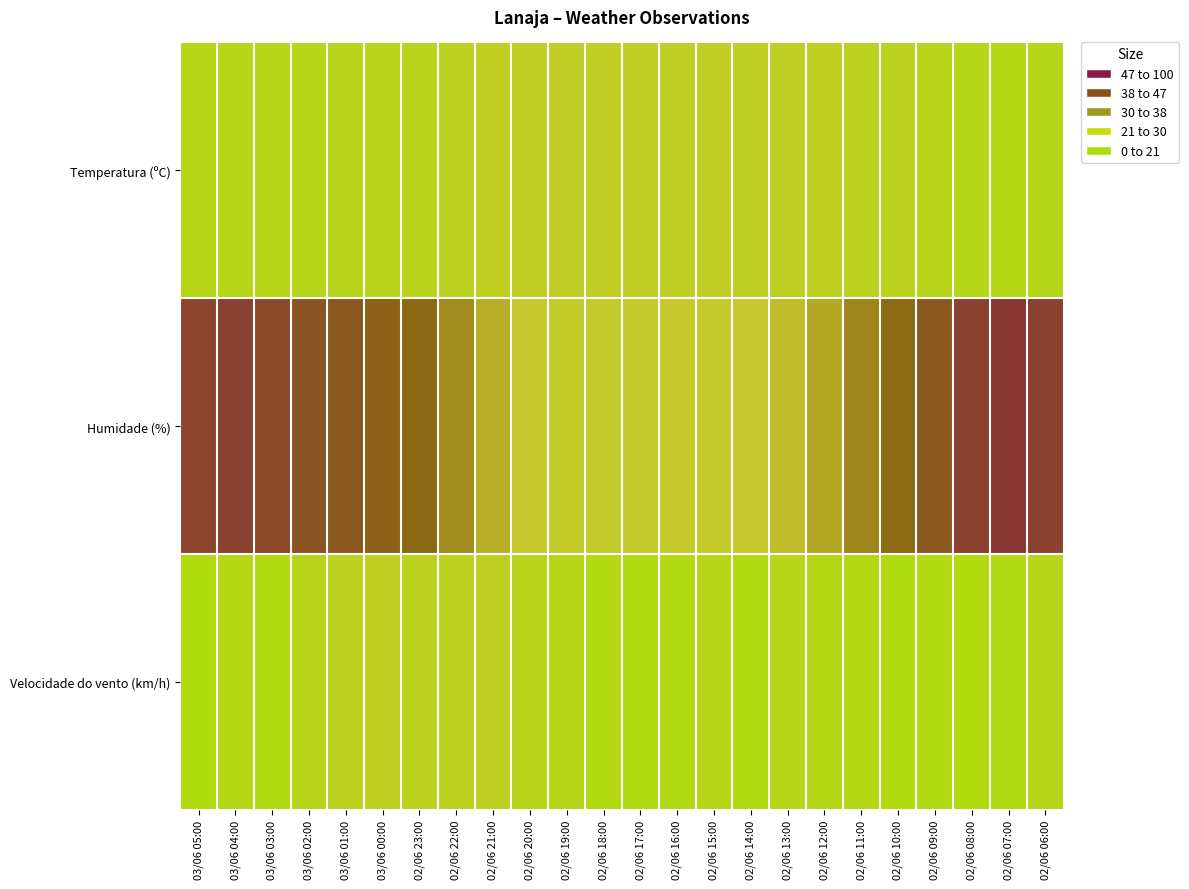

Which series has the largest total across all categories?

Humidade (%)